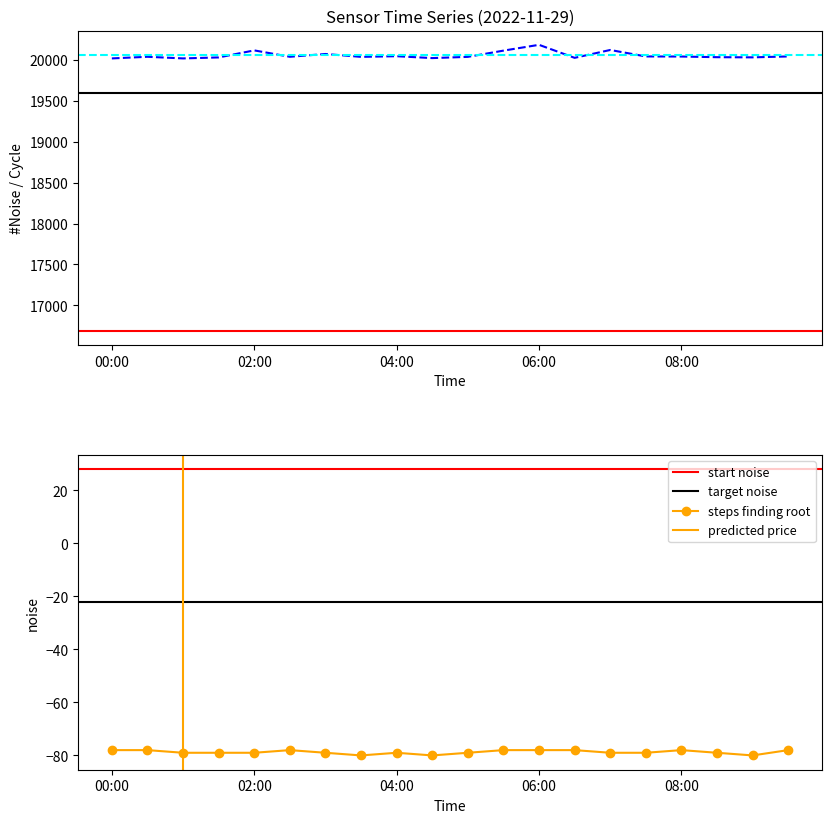

List the labels in order of Signal value, smallest first.

03:30, 04:30, 09:00, 01:00, 01:30, 02:00, 03:00, 04:00, 05:00, 07:00, 07:30, 08:30, 00:00, 00:30, 02:30, 05:30, 06:00, 06:30, 08:00, 09:30